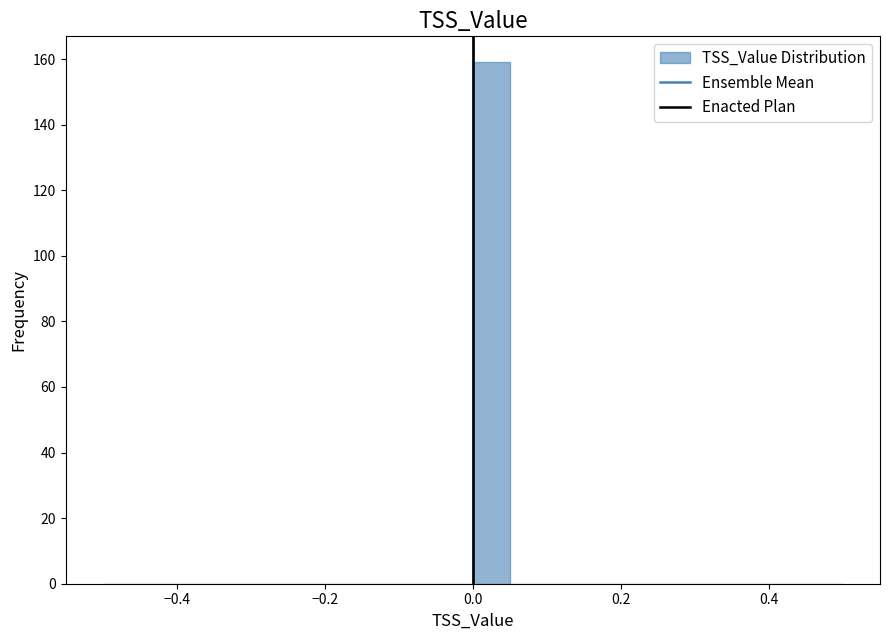

Around what value on the x-axis is the tallest bar? Give the approximate position of its centre, as read against the axis.

0.02